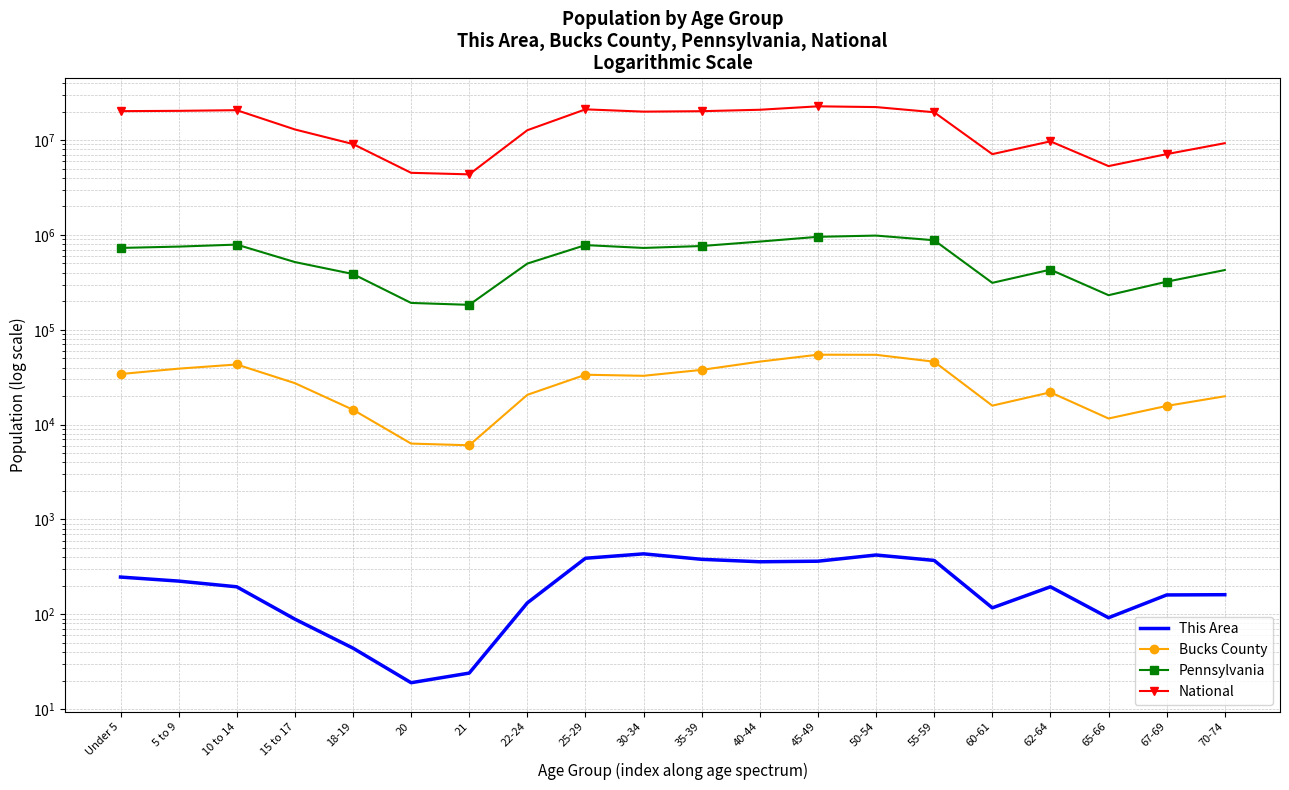

Which has a higher value, 65-66 or 60-61?

60-61